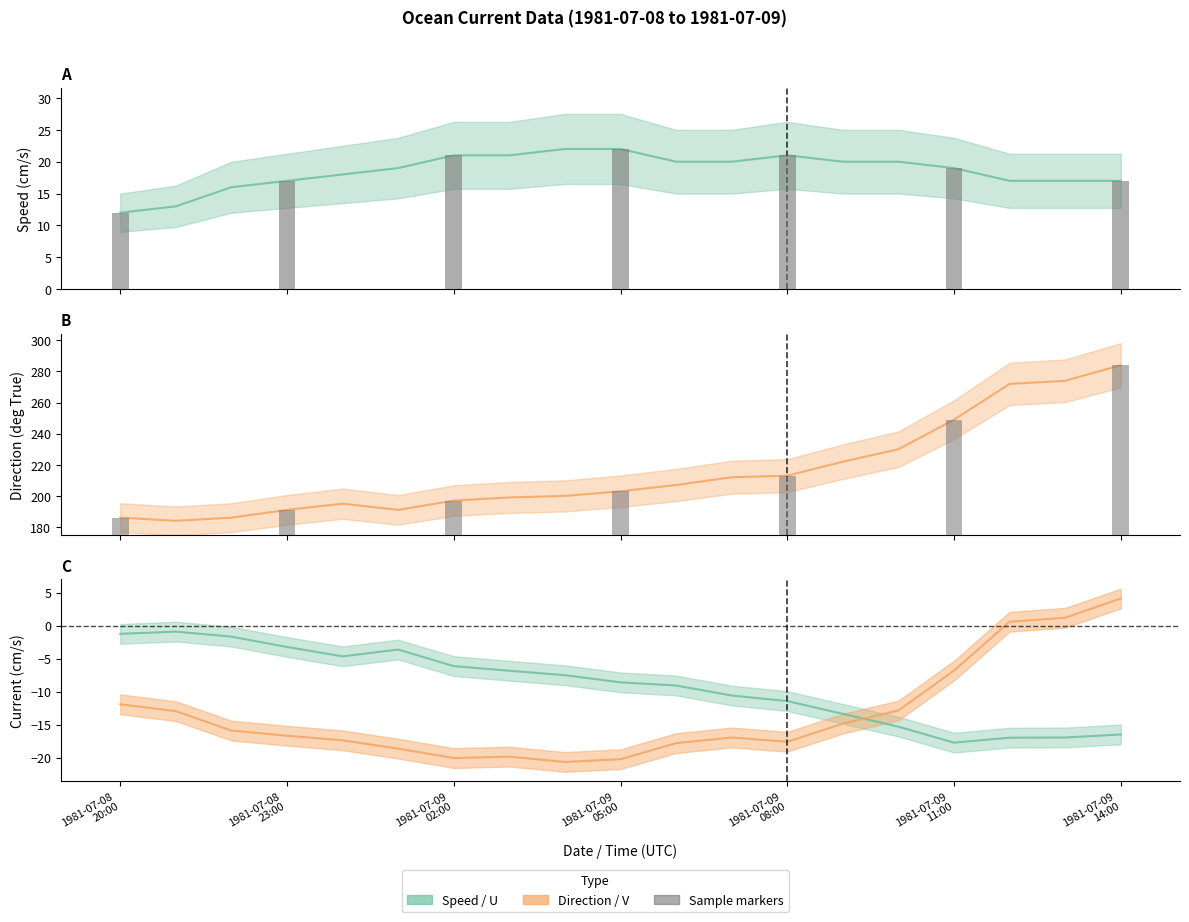

Which series has the largest total across all categories?

Direction